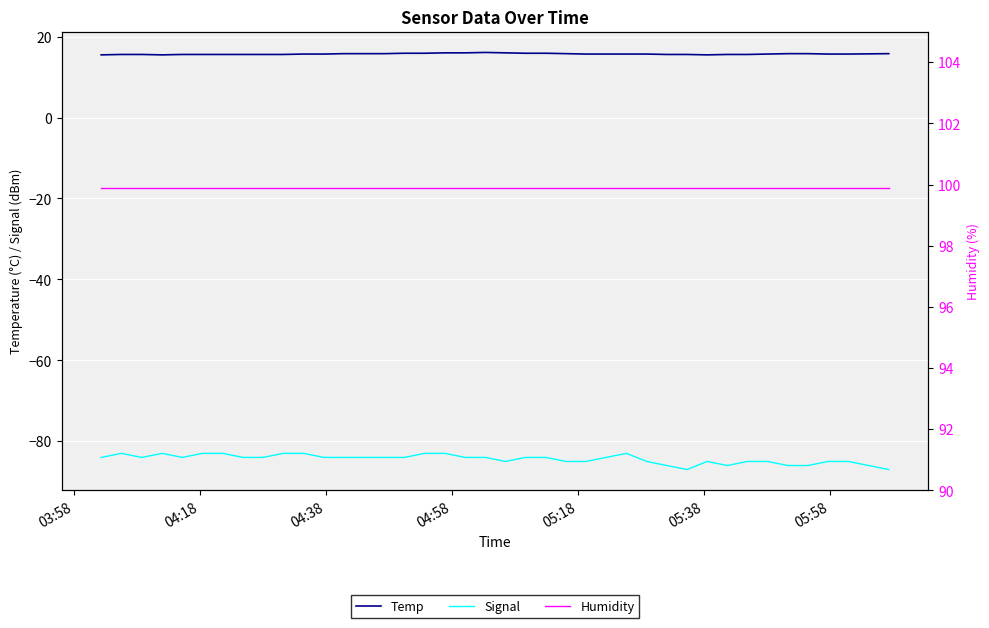

Is it true that Temp equals 27.4 at 39?

False